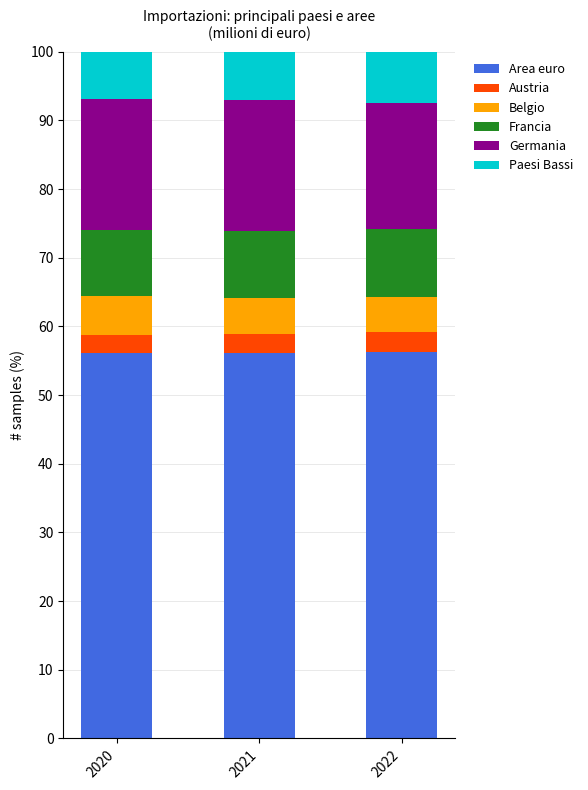

What is the highest value of the Area euro series?

56.2